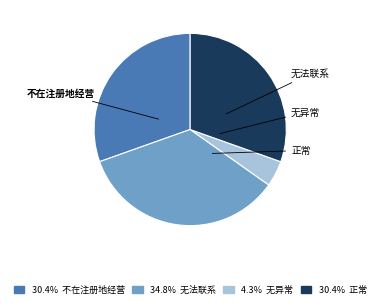

Does 正常 account for over 50% of the chart?

No